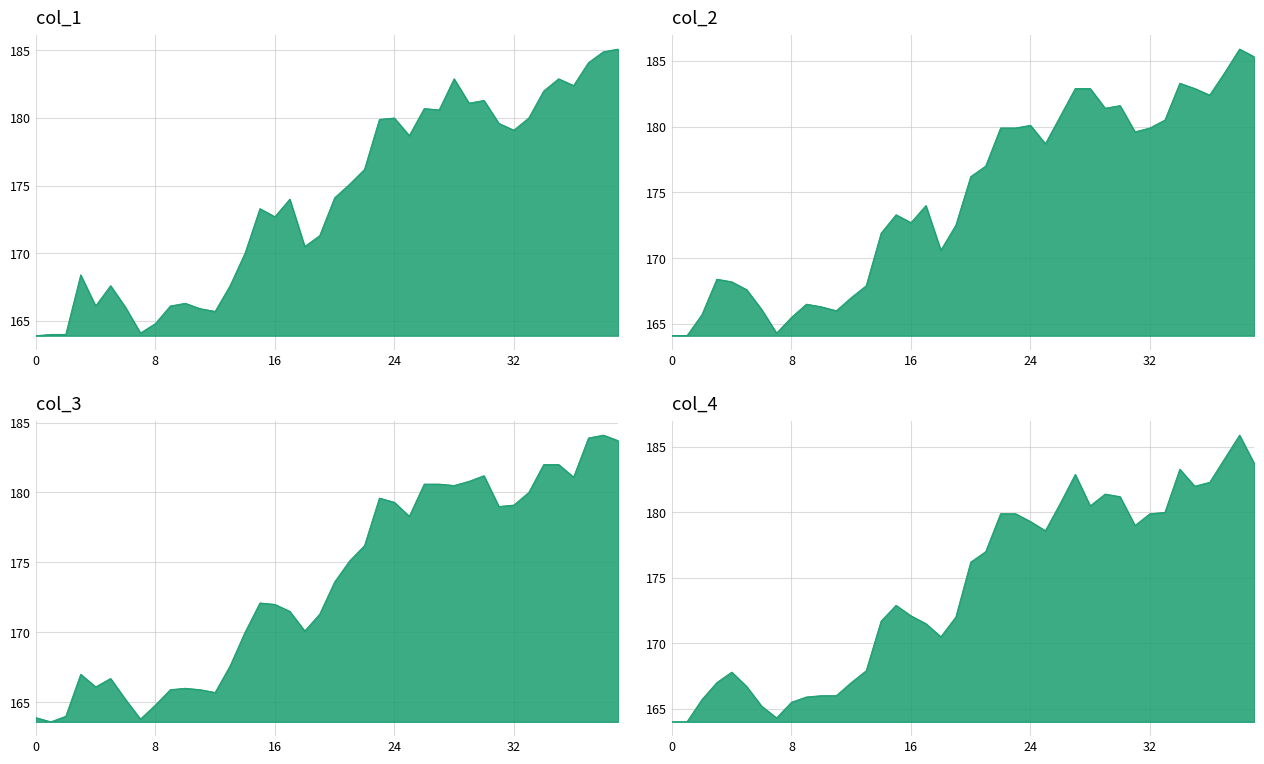

Where is the first local minimum for col_4?

7